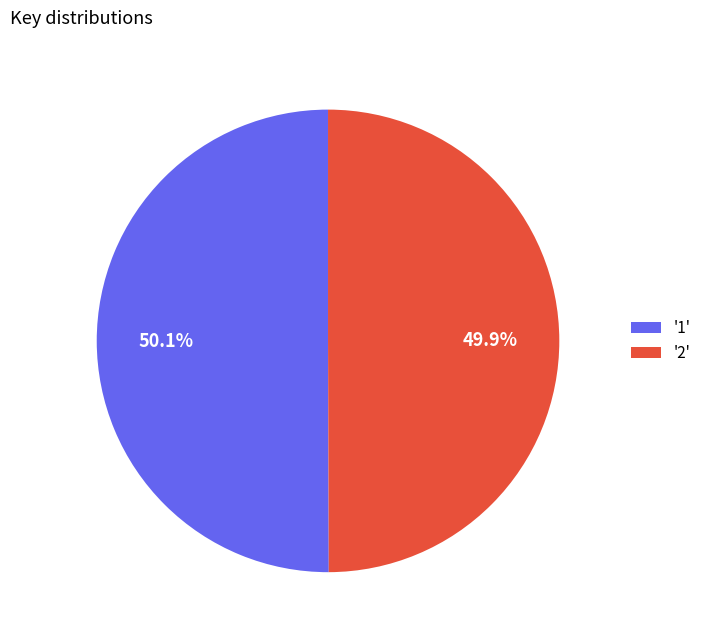

Is there any slice that represents more than half of the pie?

Yes